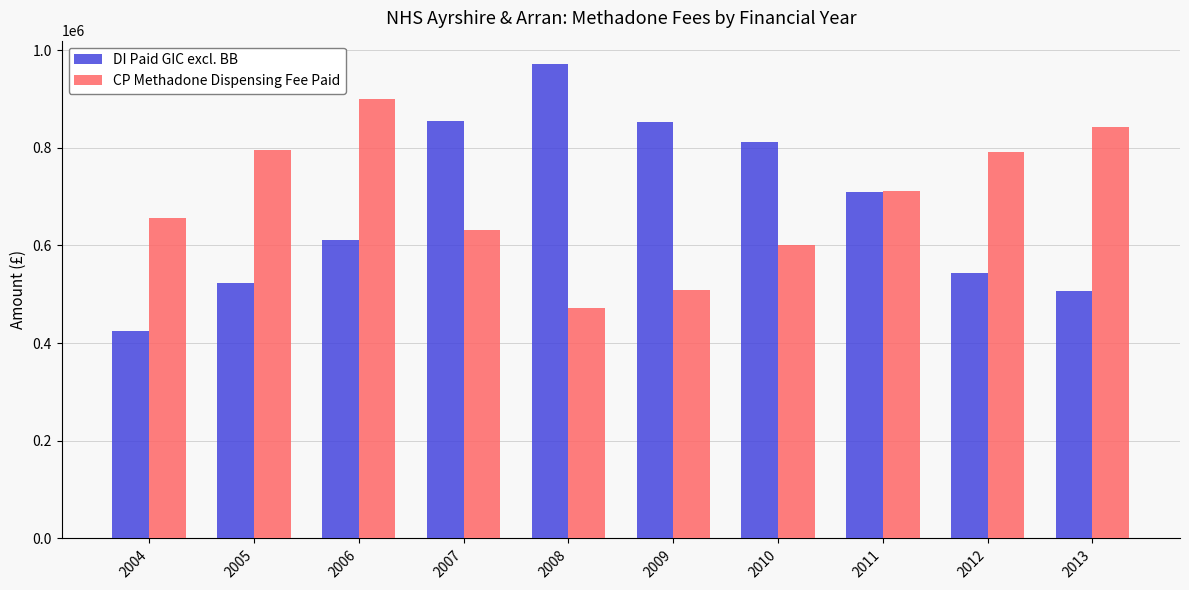

Read the CP Methadone Dispensing Fee Paid value at 2009.

509300.8